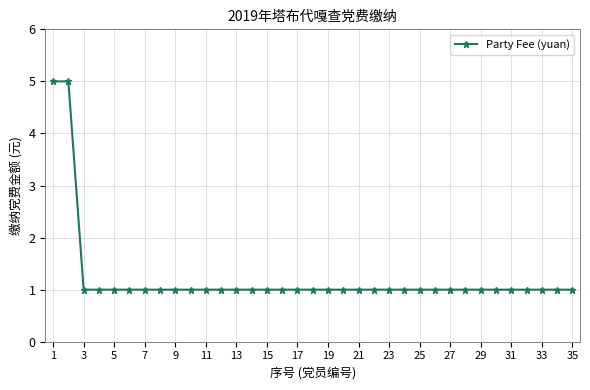

What is the sum of all values?

43